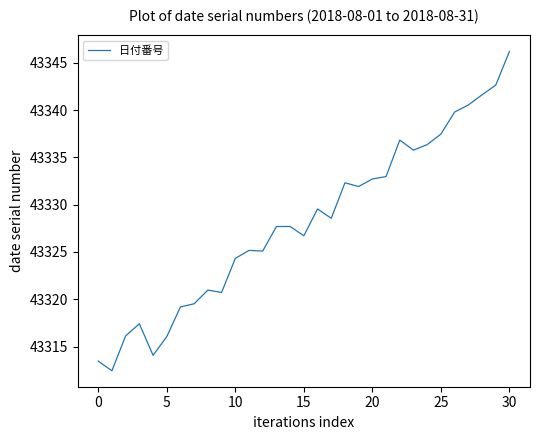

What is the maximum value shown in the chart?

43346.2